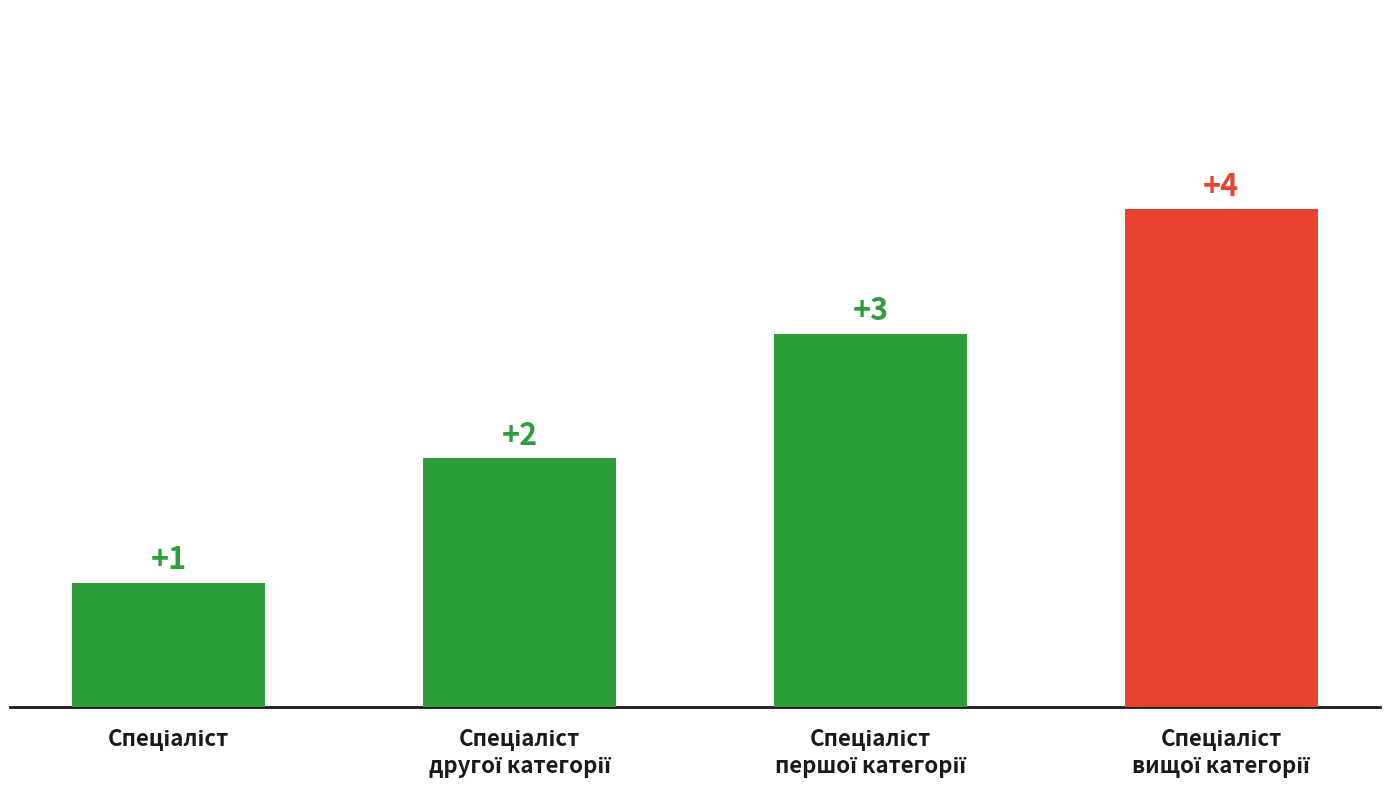

What is the difference between the maximum and minimum values?

3